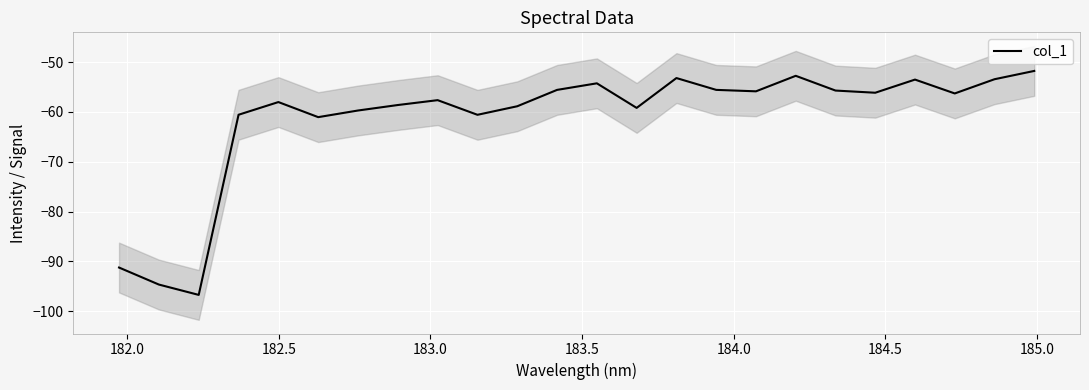

Reading left to right, transcribe all the data shown in this chart.

-91.2	-94.7	-96.7	-60.6	-58.0	-61.1	-59.7	-58.6	-57.6	-60.6	-58.9	-55.6	-54.3	-59.2	-53.2	-55.6	-55.9	-52.8	-55.7	-56.2	-53.5	-56.3	-53.4	-51.8